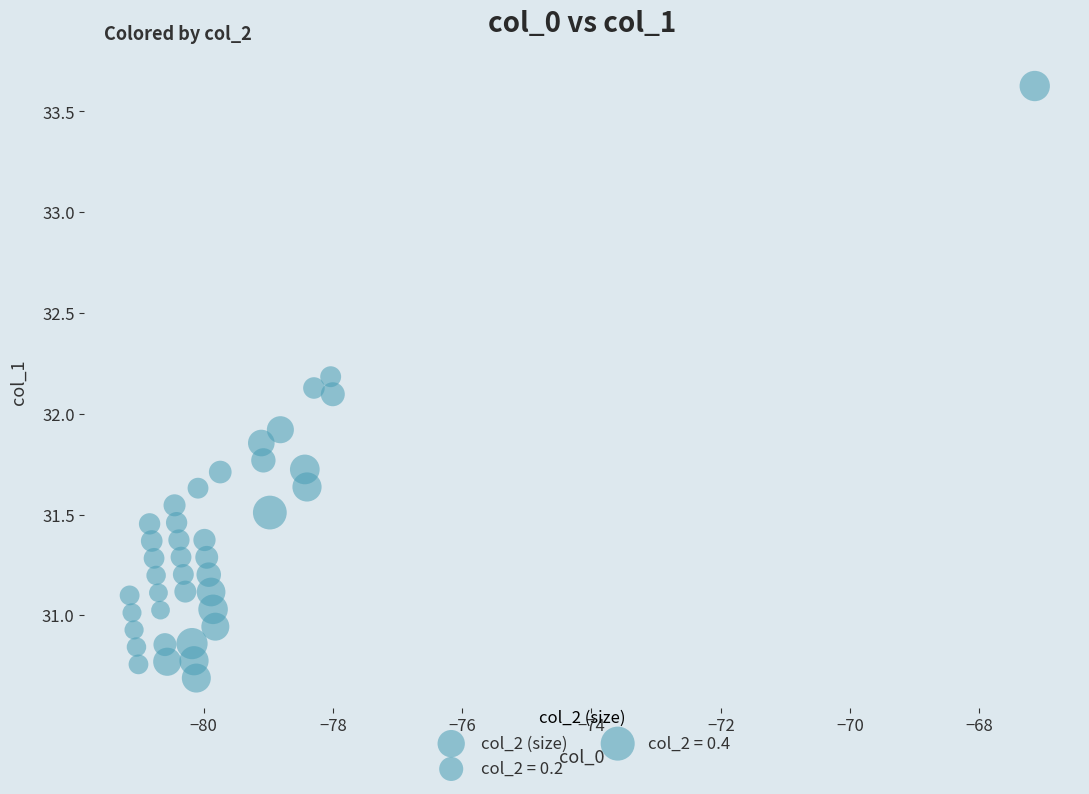

What is the range of X values (max minus min)?

14.0